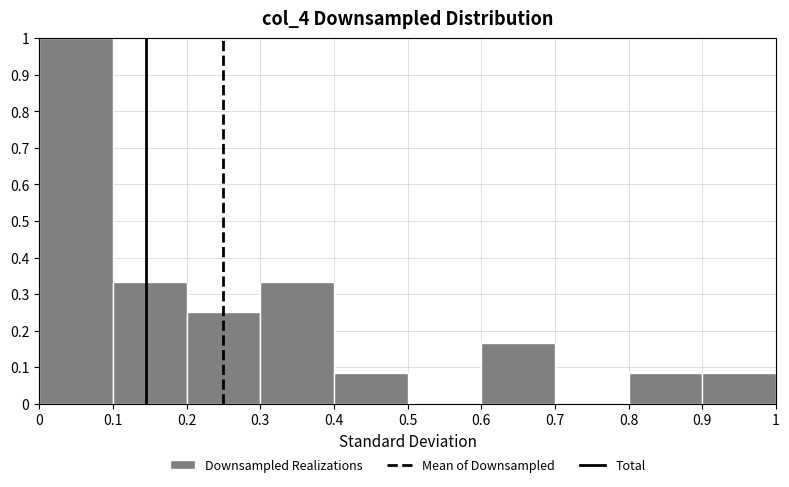

How tall is the bar that spans 0.8 to 0.9 on the x-axis? Neither the bar edges nor the heights are printed on the chart, so give them approximately, as read against the axes.

0.08